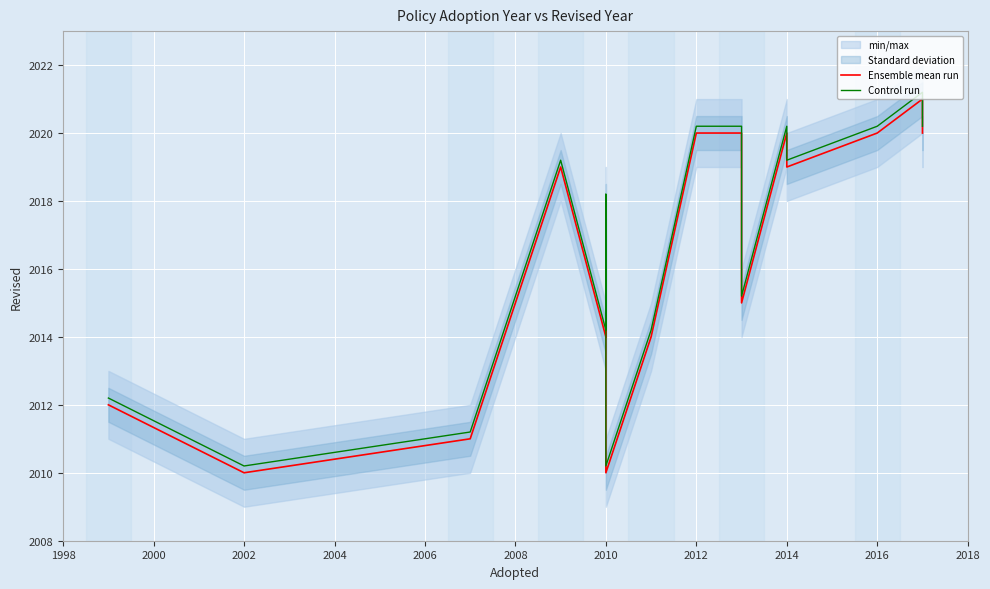

Is this an area chart (filled region under the line)?

No